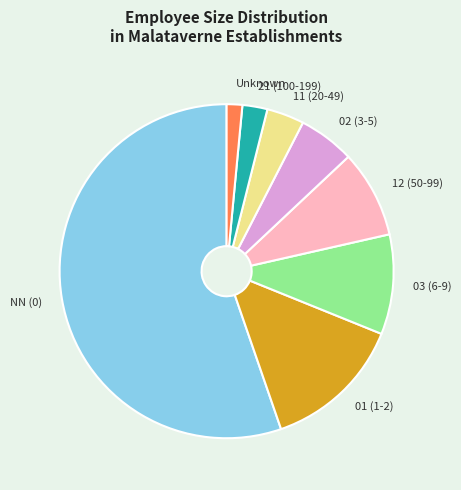

Rank the categories by value from lowest to highest.

Unknown, 21 (100-199), 11 (20-49), 02 (3-5), 12 (50-99), 03 (6-9), 01 (1-2), NN (0)